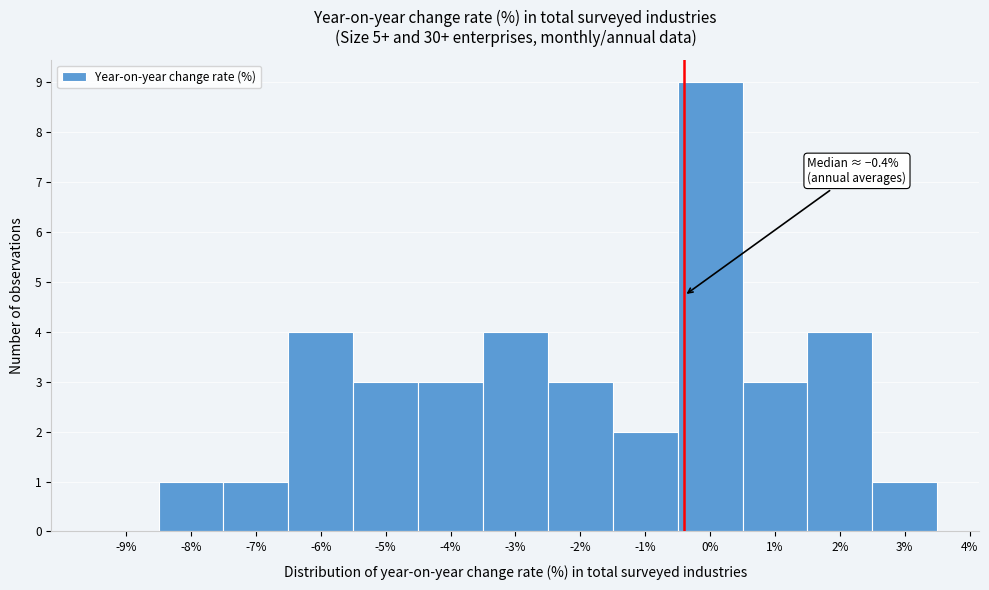

Over which range of the x-axis is the bar tallest?

-0.5 to 0.5